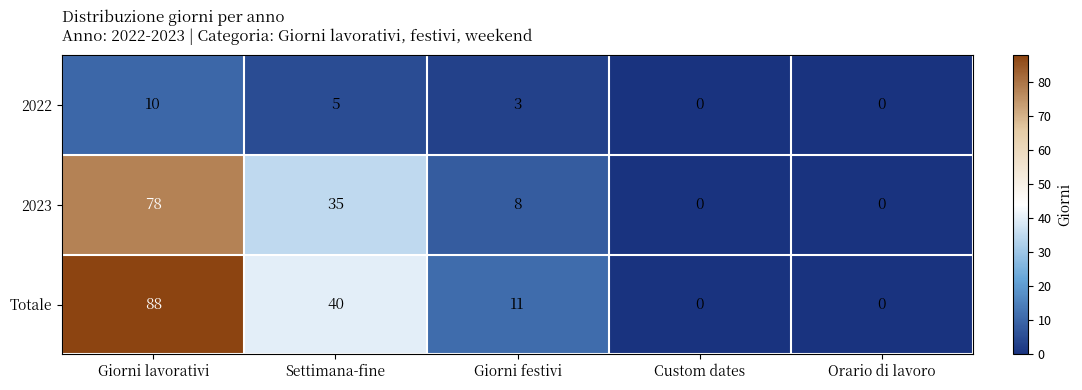

At Giorni festivi, list the series in order from smallest to largest.

2022, 2023, Totale